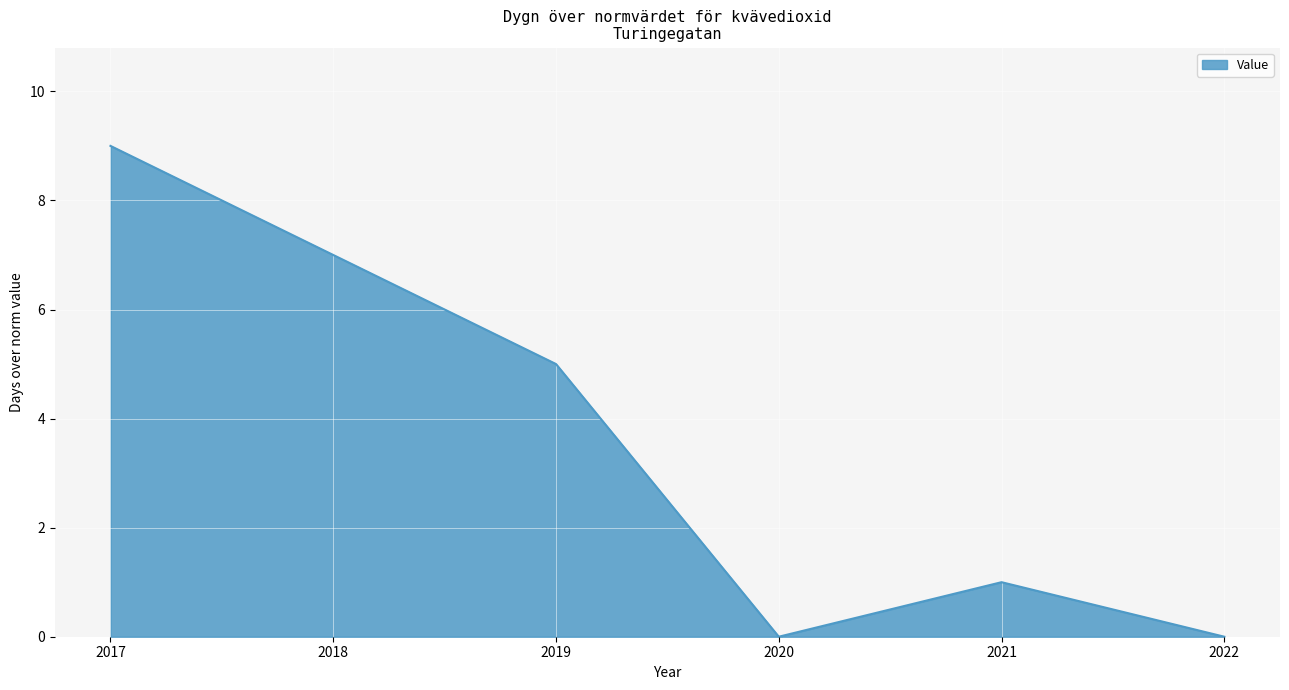

What is the change in value from 2017 to 2020?

-9